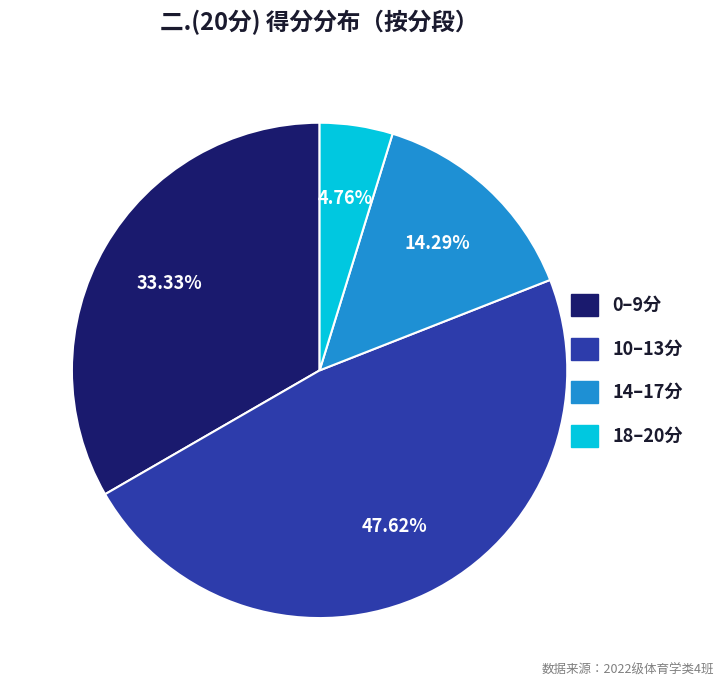

Does any single category account for the majority?

No